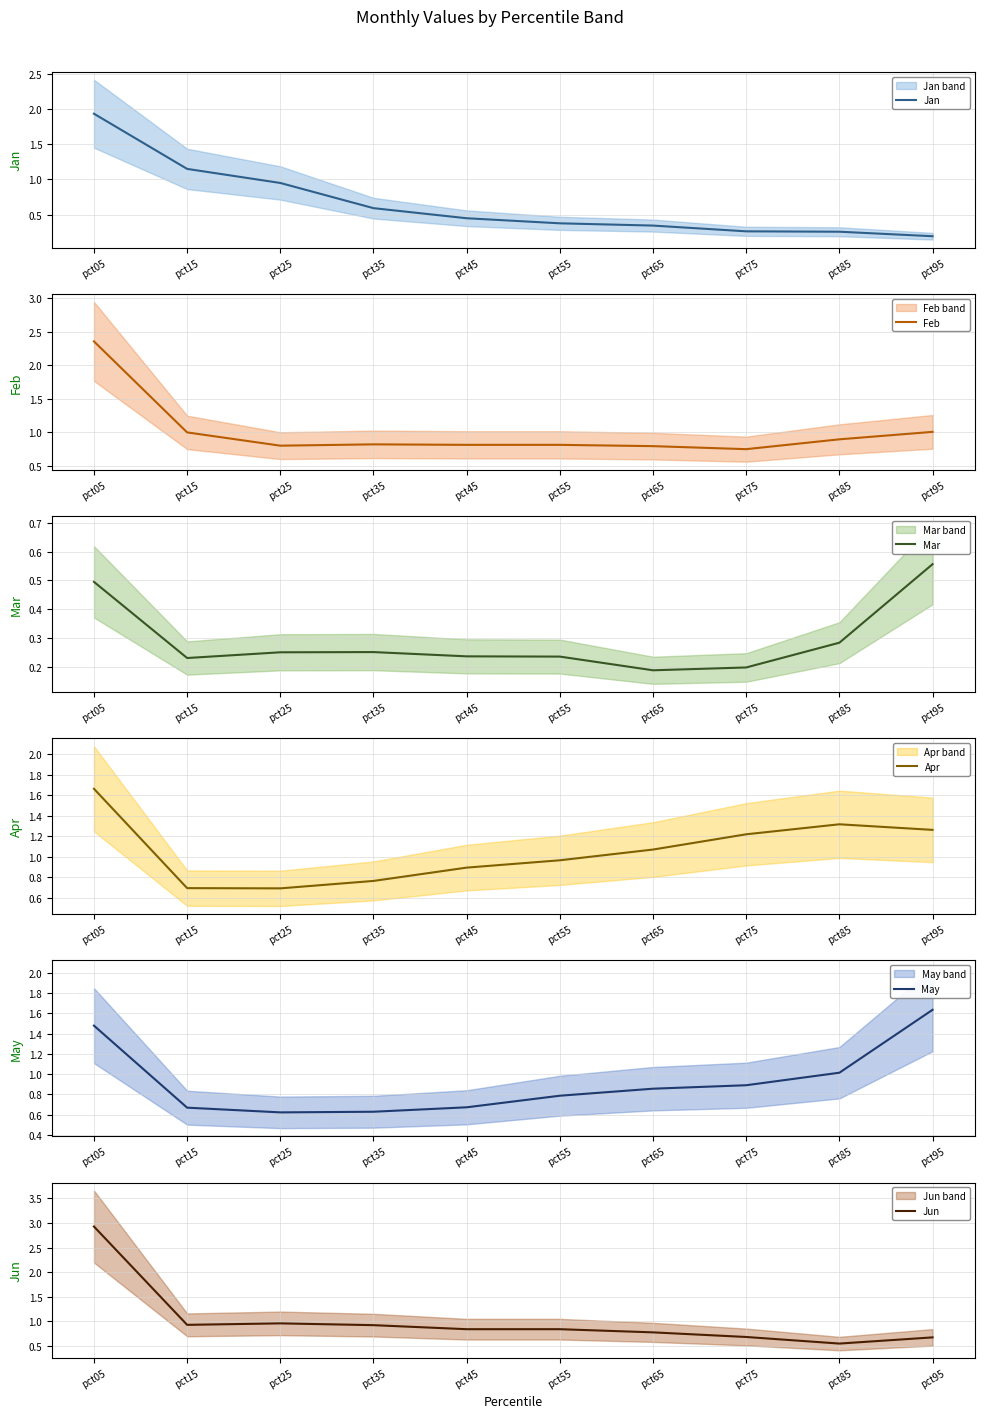

The Mar series shows 0.2 at pct15. True or false?

True